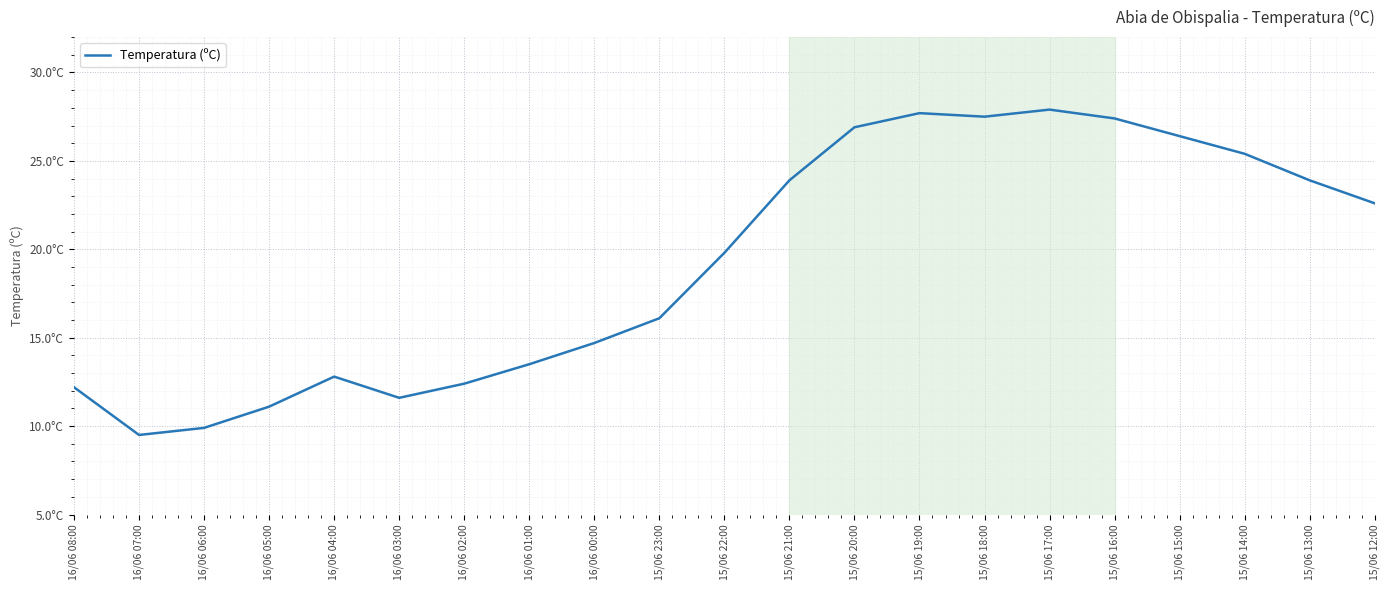

Does the chart have visible grid lines?

Yes